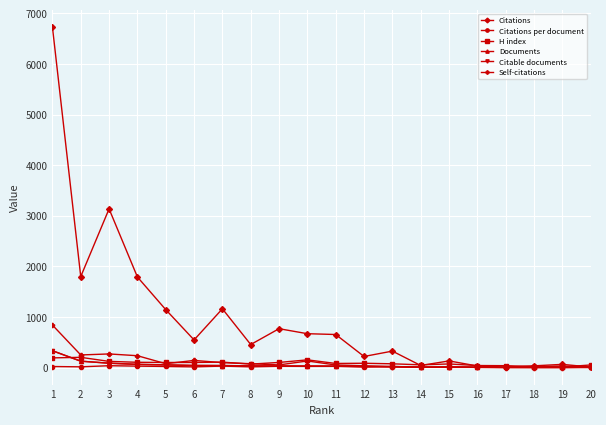

Read the Documents value at 15.

8.0